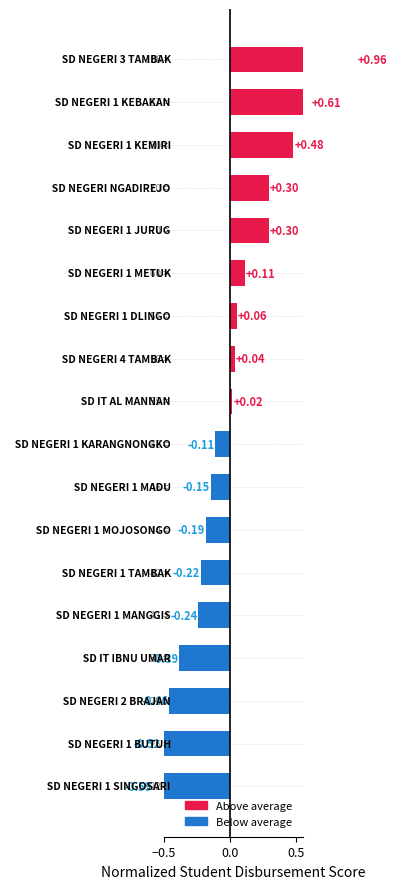

What is the value of the 1st bar from the left?

-0.6